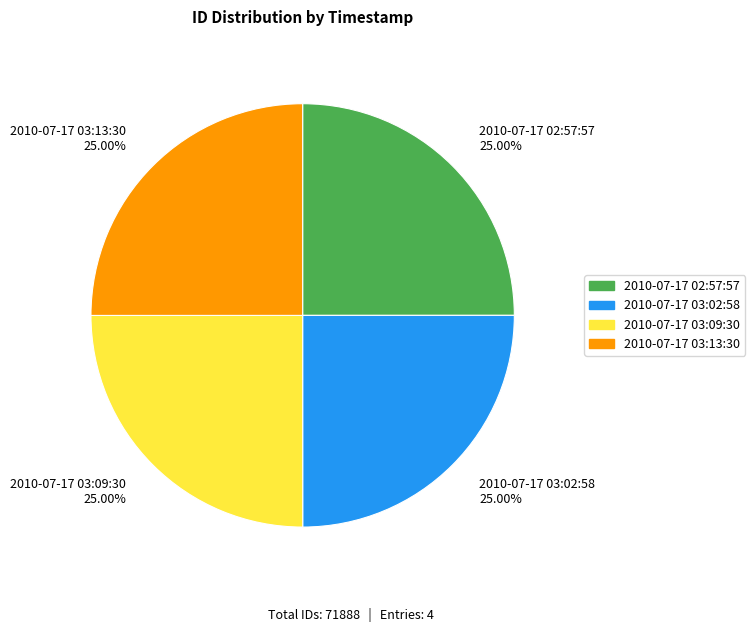

To the nearest percent, what portion does 2010-07-17 03:13:30 represent?

25%